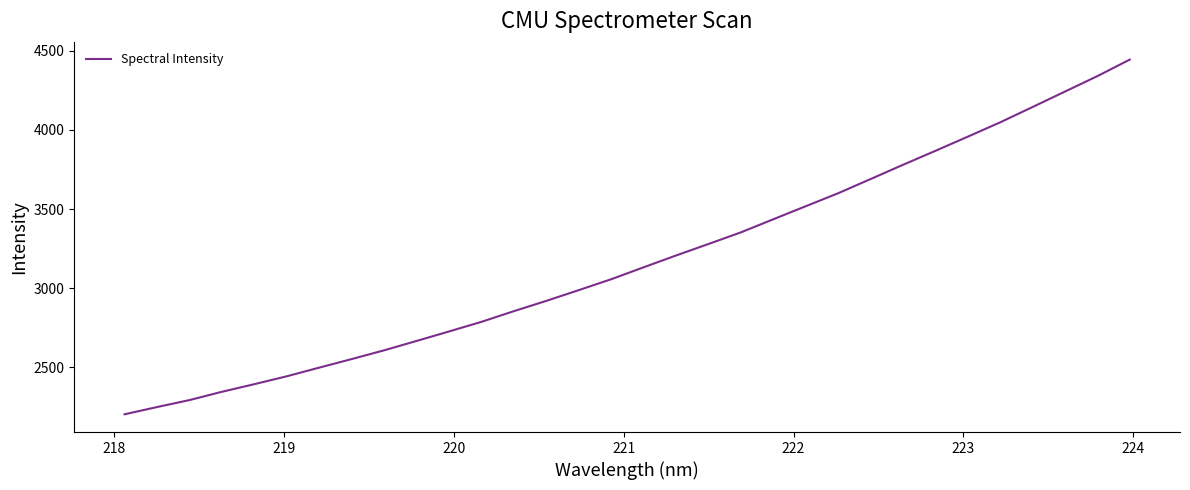

What is the difference between the maximum and minimum values?

2239.8